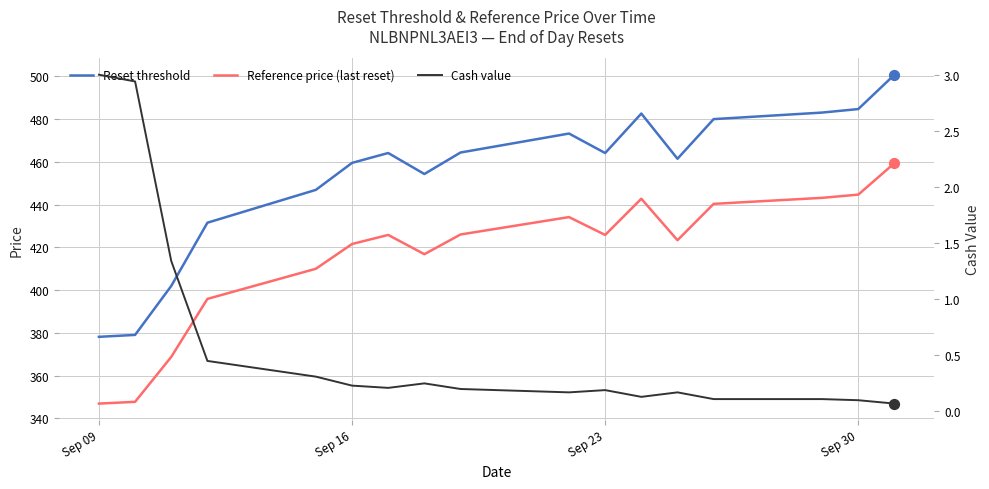

Which series has the widest spread of Y values?

Reset threshold